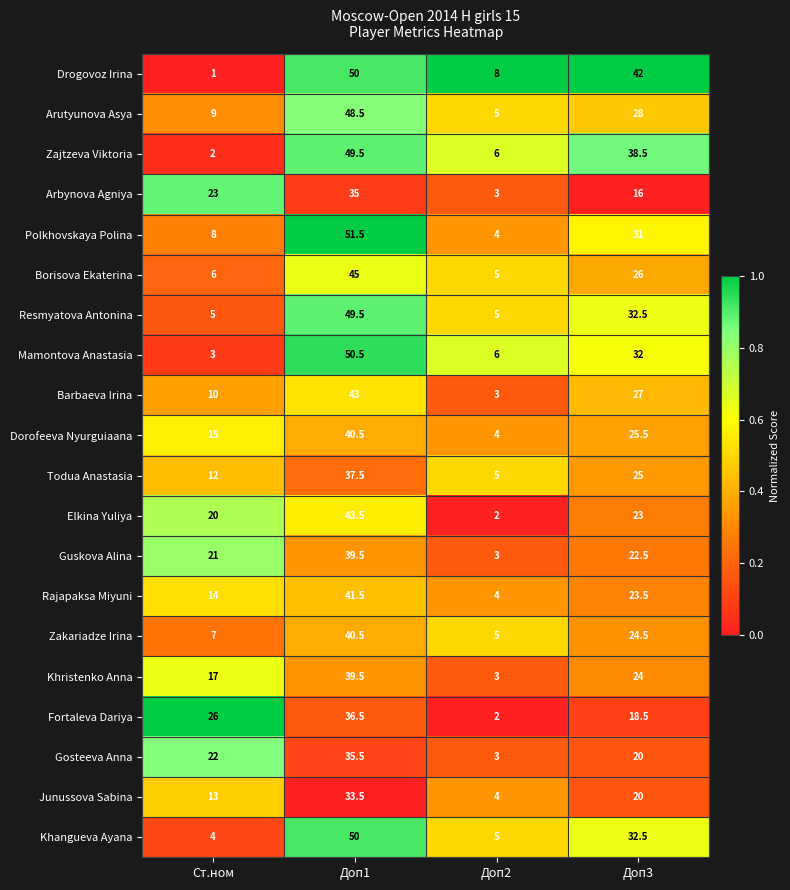

Is it true that Todua Anastasia equals 2.2 at Доп2?

False